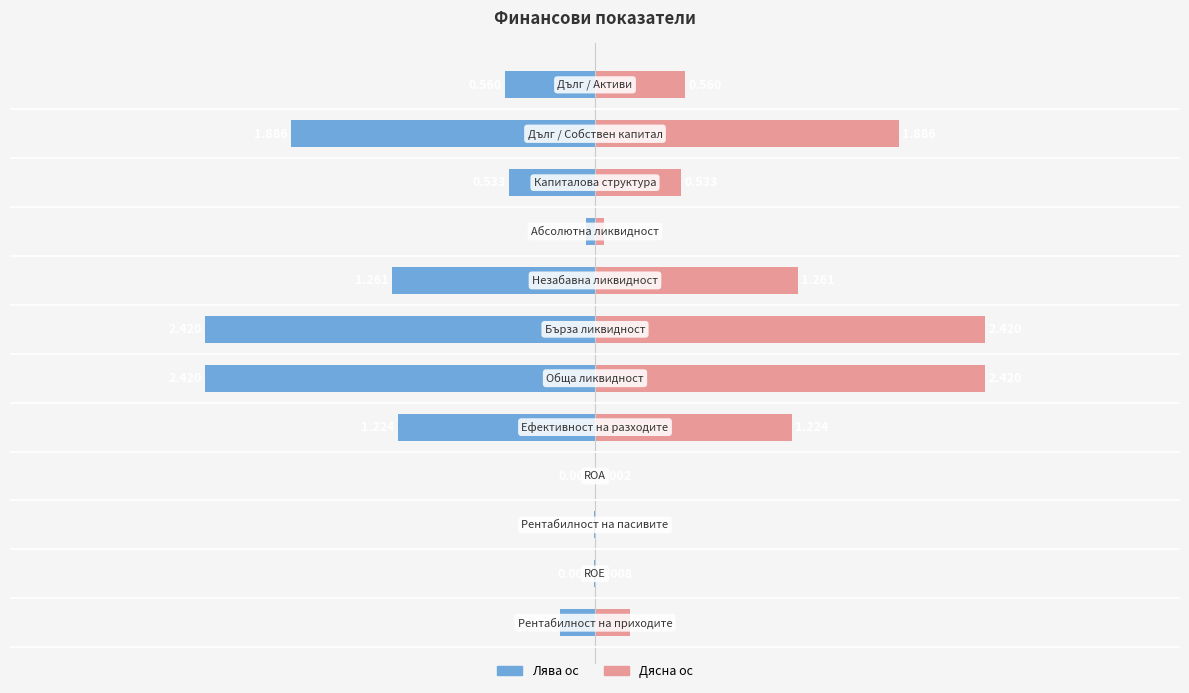

Rank the series by their average value, from lowest to highest.

Стойност (лява ос), Стойност (дясна ос)